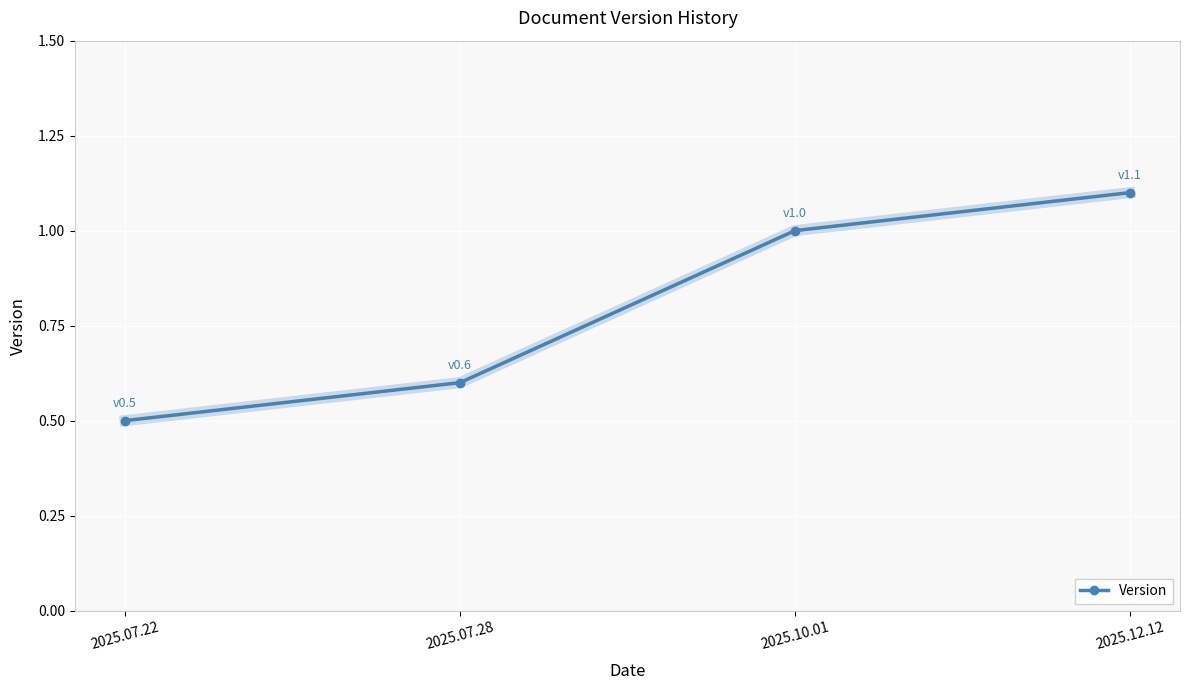

What is the smallest value displayed?

0.5